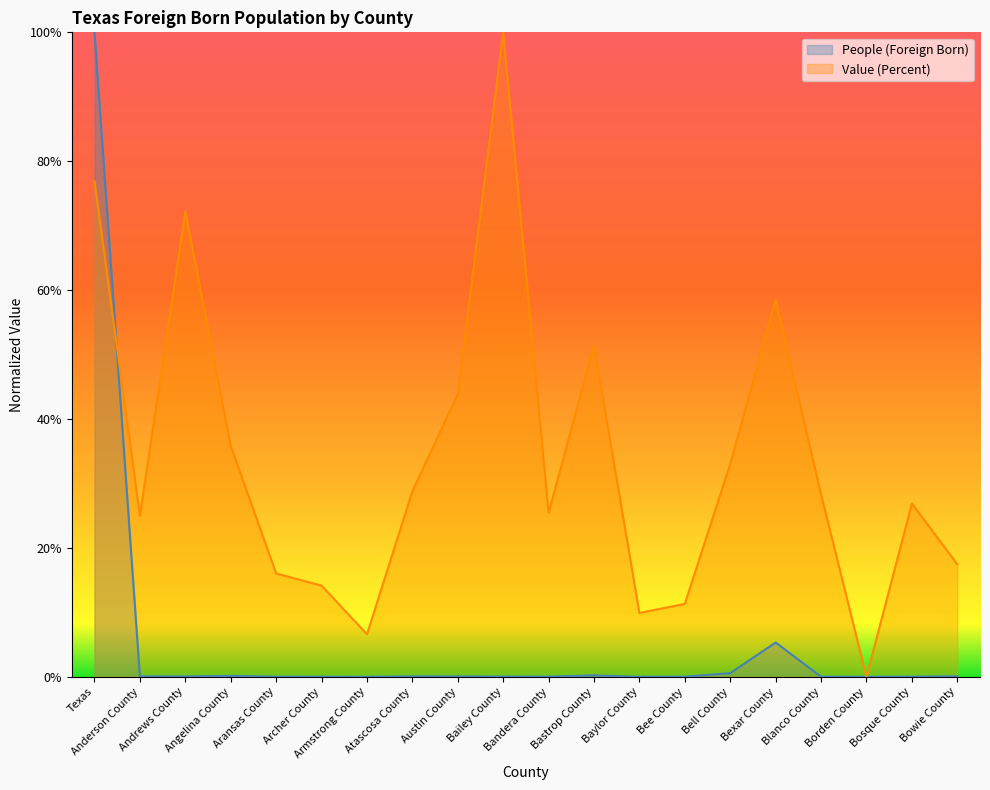

How many interior local peaks does the People (Foreign Born) series have?

4